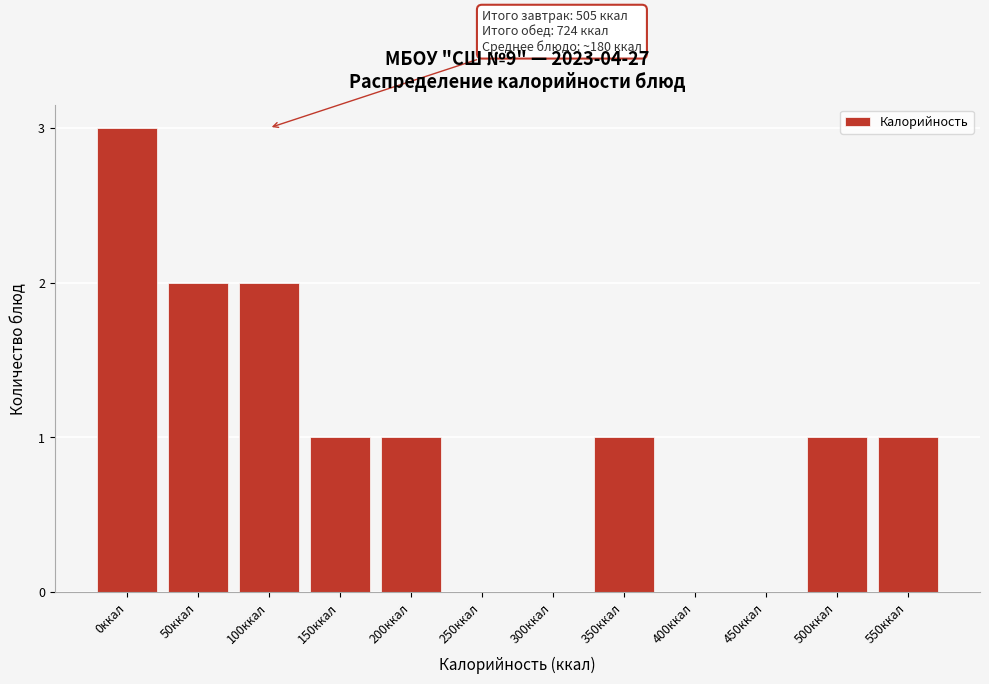

Reading left to right, what are all the values shown in this chart?

0ккал=3	50ккал=2	100ккал=2	150ккал=1	200ккал=1	250ккал=0	300ккал=0	350ккал=1	400ккал=0	450ккал=0	500ккал=1	550ккал=1